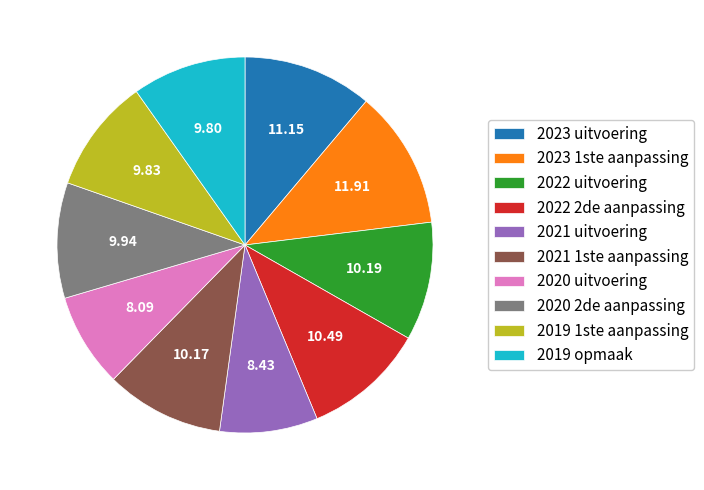

Is the sum of 2019 opmaak and 2021 1ste aanpassing greater than half?

No